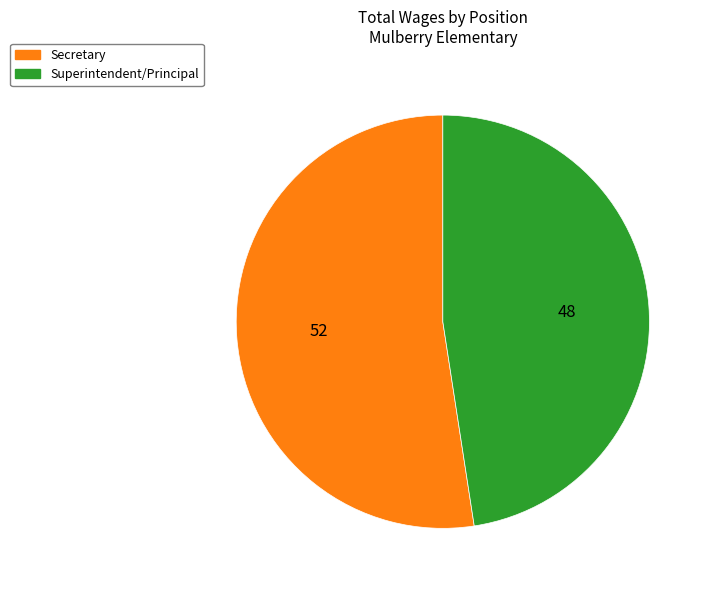

Which slice is the smallest?

Superintendent/Principal